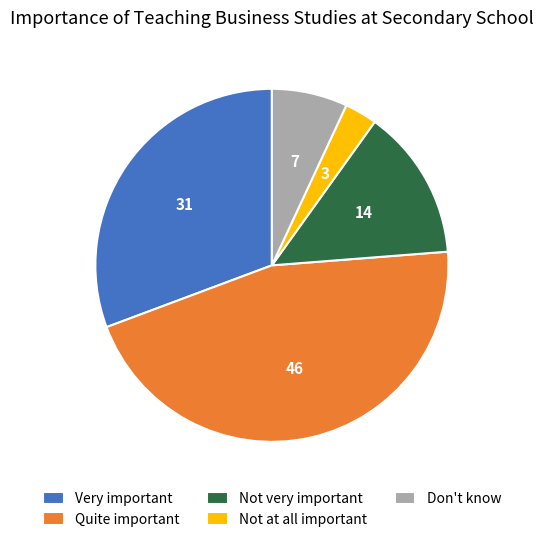

Is the sum of Very important and Don't know greater than half?

No